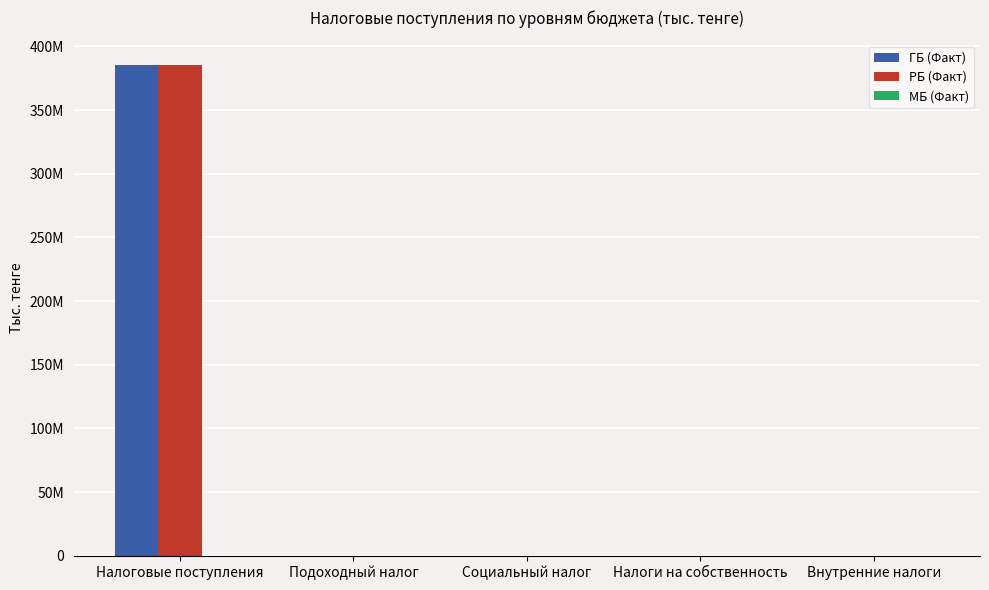

Are the bars grouped side by side (vs. stacked)?

Yes